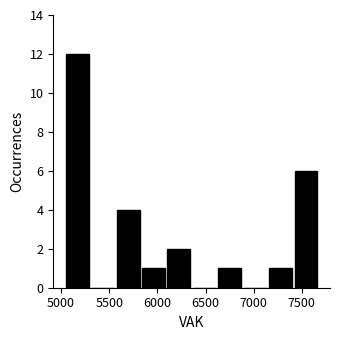

Over which range of the x-axis is the bar tallest?

5050 to 5300